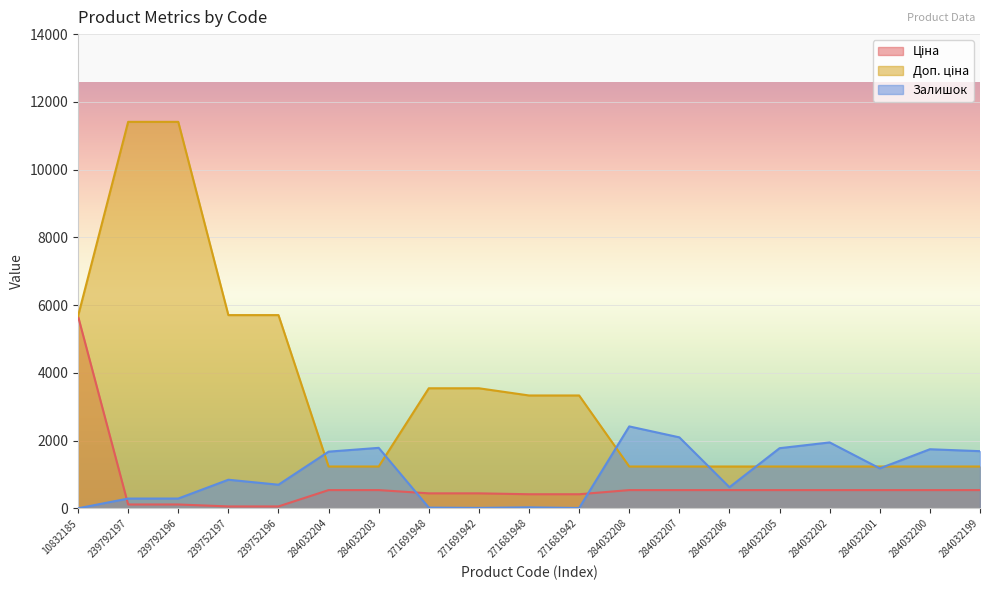

True or false: Залишок has a value of 13.0 at 271691942.

True